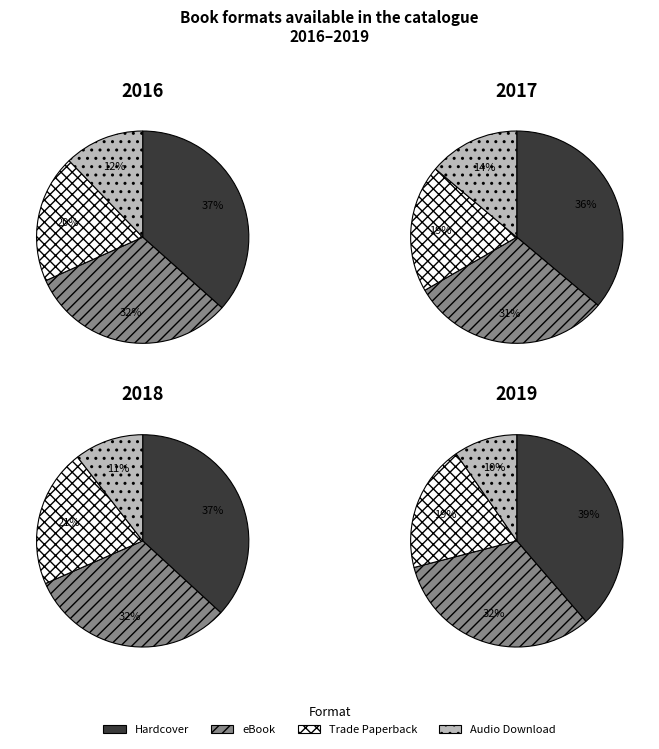

Does any single category account for the majority?

No